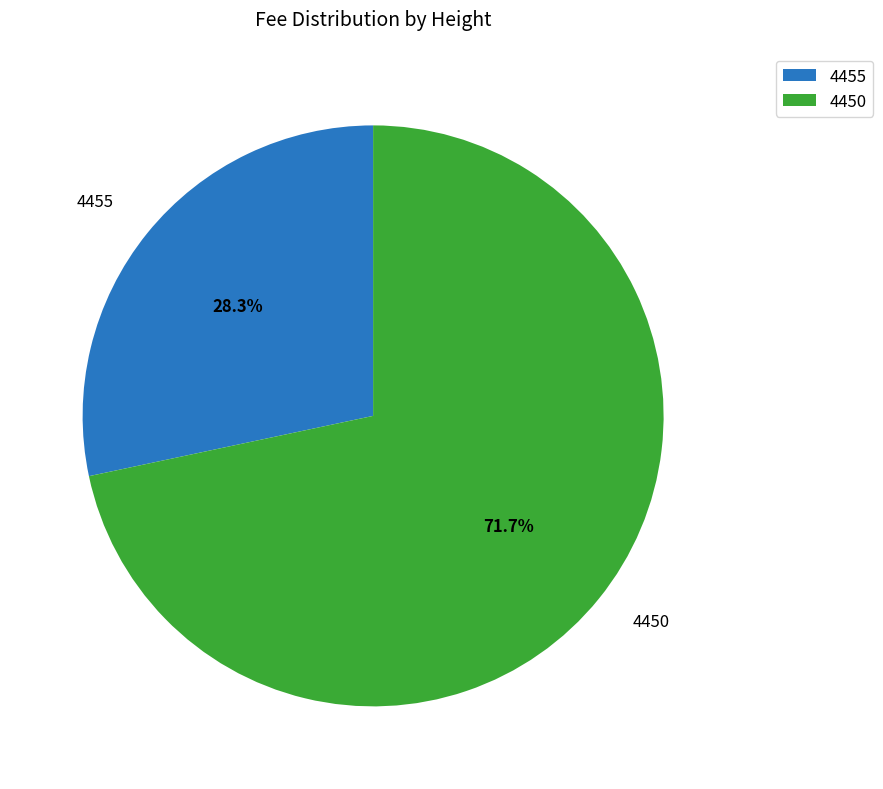

Between 4455 and 4450, which is larger?

4450